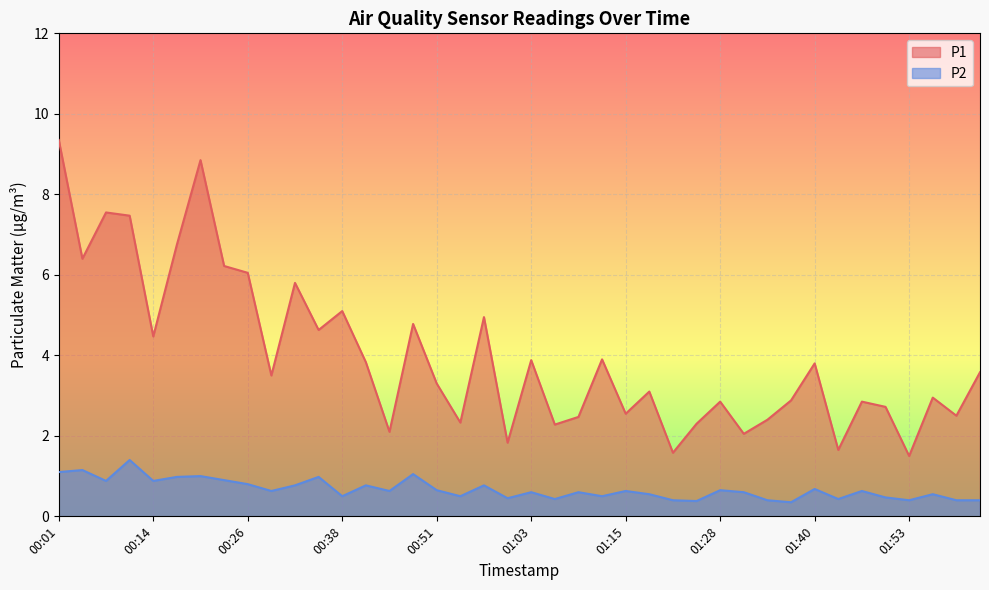

Reading left to right, list all the values displayed in this chart.

P1: 00:01=9.3	00:04=6.4	00:07=7.5	00:11=7.5	00:14=4.5	00:17=6.8	00:20=8.8	00:23=6.2	00:26=6.0	00:29=3.5	00:32=5.8	00:35=4.6	00:38=5.1	00:41=3.8	00:44=2.1	00:48=4.8	00:51=3.3	00:54=2.3	00:57=5.0	01:00=1.8	01:03=3.9	01:06=2.3	01:09=2.5	01:12=3.9	01:15=2.5	01:19=3.1	01:22=1.6	01:25=2.3	01:28=2.9	01:31=2.0	01:34=2.4	01:37=2.9	01:40=3.8	01:43=1.6	01:46=2.9	01:49=2.7	01:53=1.5	01:56=3.0	01:59=2.5	02:02=3.6
P2: 00:01=1.1	00:04=1.1	00:07=0.9	00:11=1.4	00:14=0.9	00:17=1.0	00:20=1.0	00:23=0.9	00:26=0.8	00:29=0.6	00:32=0.8	00:35=1.0	00:38=0.5	00:41=0.8	00:44=0.6	00:48=1.1	00:51=0.7	00:54=0.5	00:57=0.8	01:00=0.5	01:03=0.6	01:06=0.4	01:09=0.6	01:12=0.5	01:15=0.6	01:19=0.6	01:22=0.4	01:25=0.4	01:28=0.7	01:31=0.6	01:34=0.4	01:37=0.3	01:40=0.7	01:43=0.4	01:46=0.6	01:49=0.5	01:53=0.4	01:56=0.6	01:59=0.4	02:02=0.4